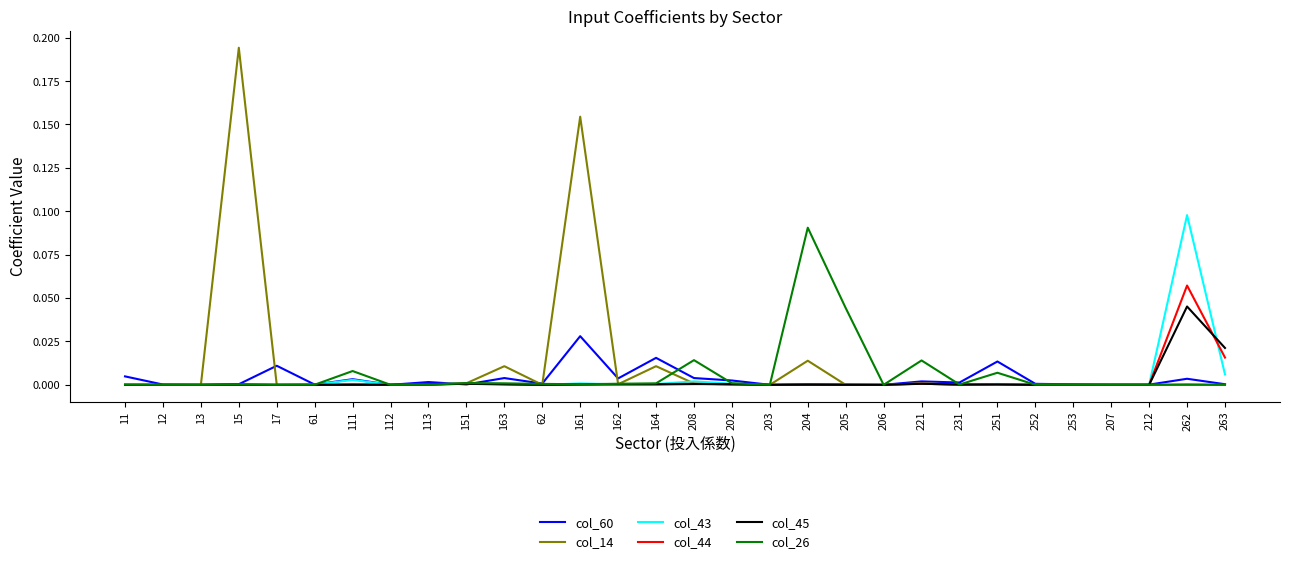

Which category has the highest value across all series?

15